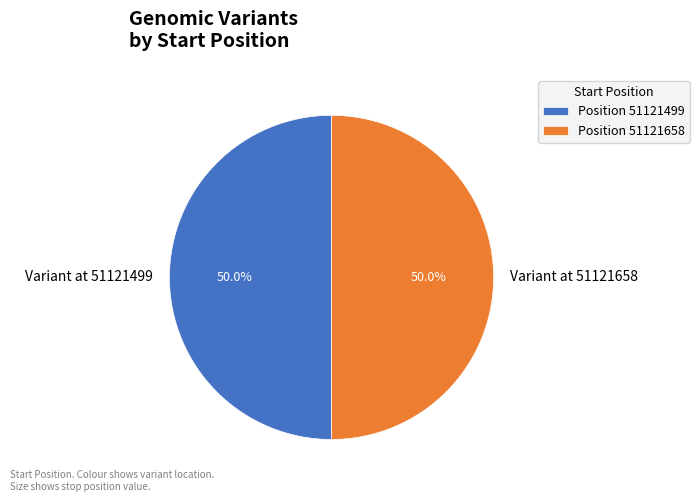

Approximately how many times larger is the value at Variant at 51121658 compared to Variant at 51121499?

1.0